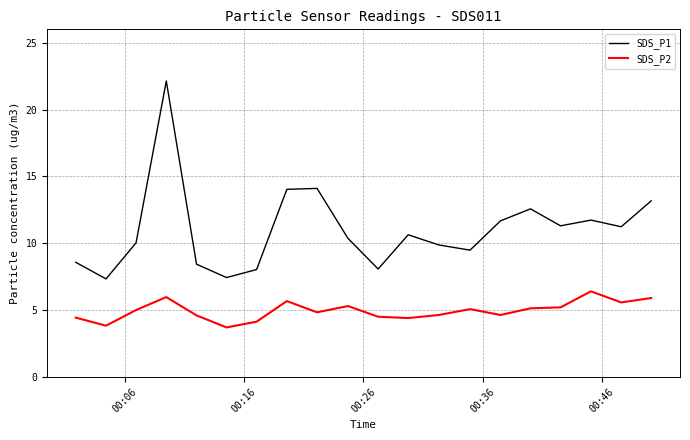

What is the difference between the maximum and minimum values in the SDS_P1 series?

14.8